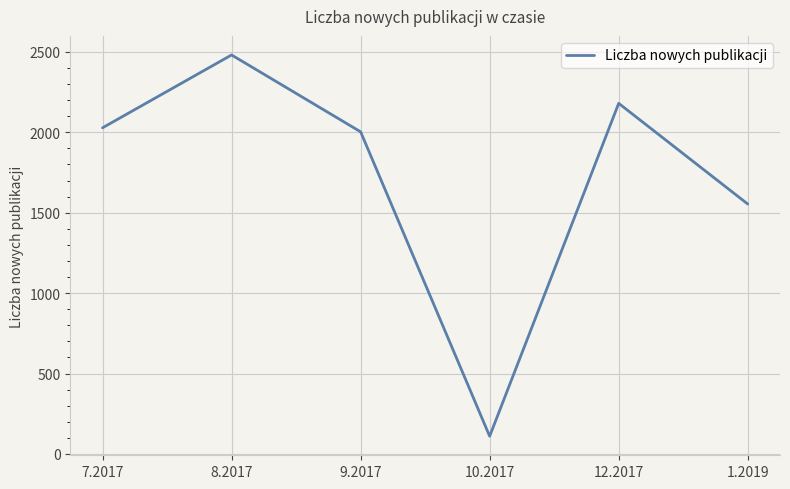

What is the change in value from 10.2017 to 12.2017?

+2070